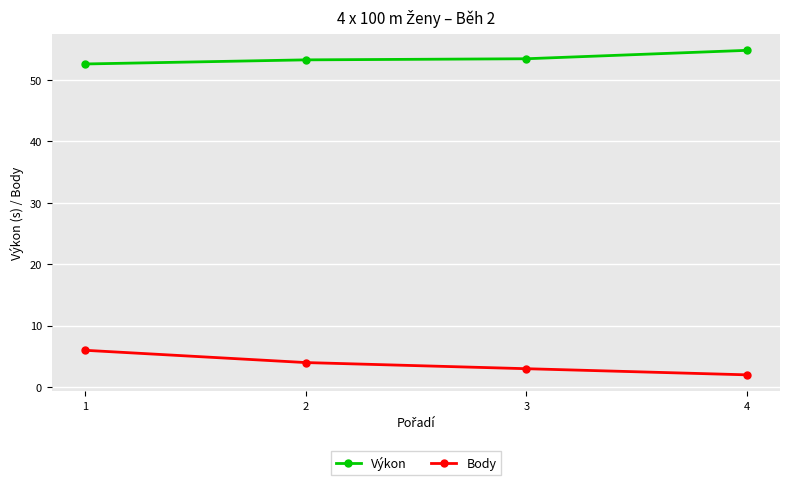

What is the minimum value shown in the chart?

2.0